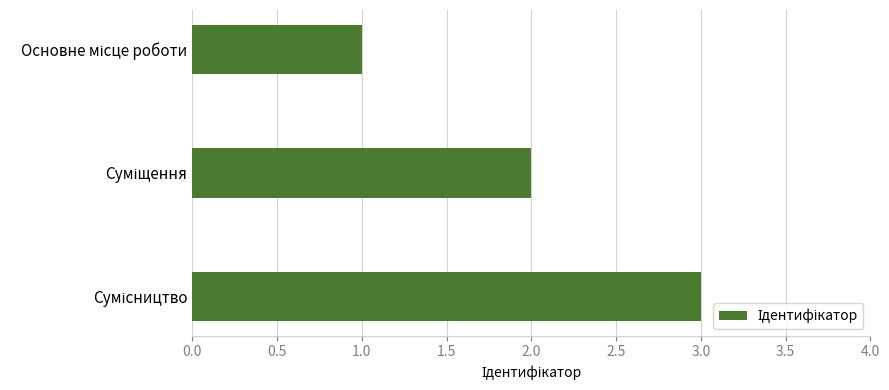

What is the sum of all values?

6